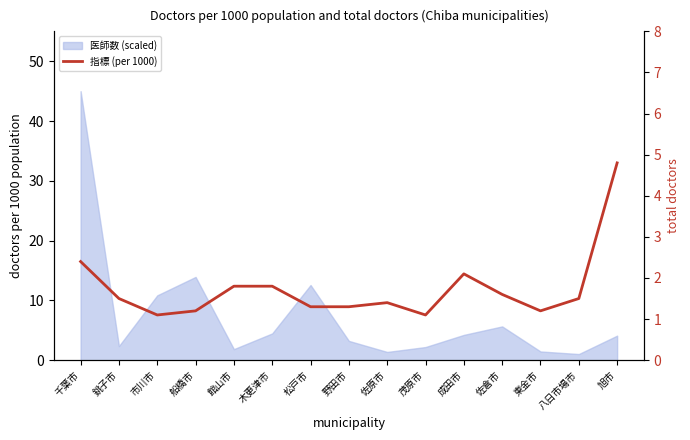

The value at 茂原市 is 1.7. True or false?

False